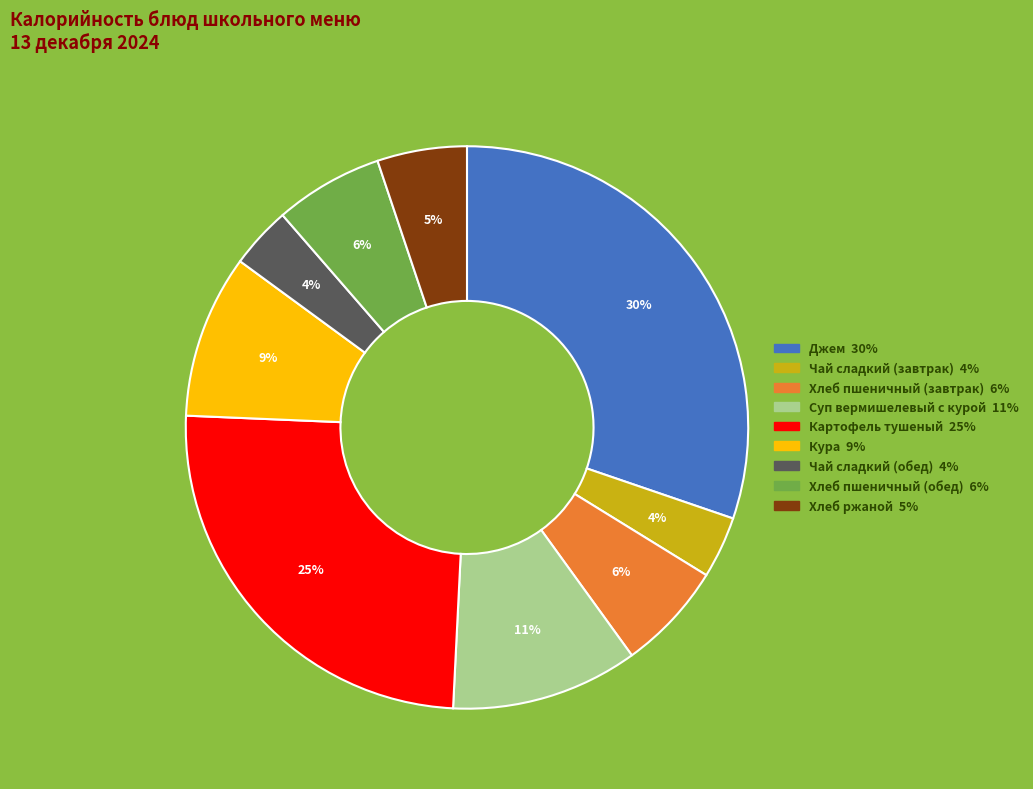

What is the largest slice in the pie chart?

Джем